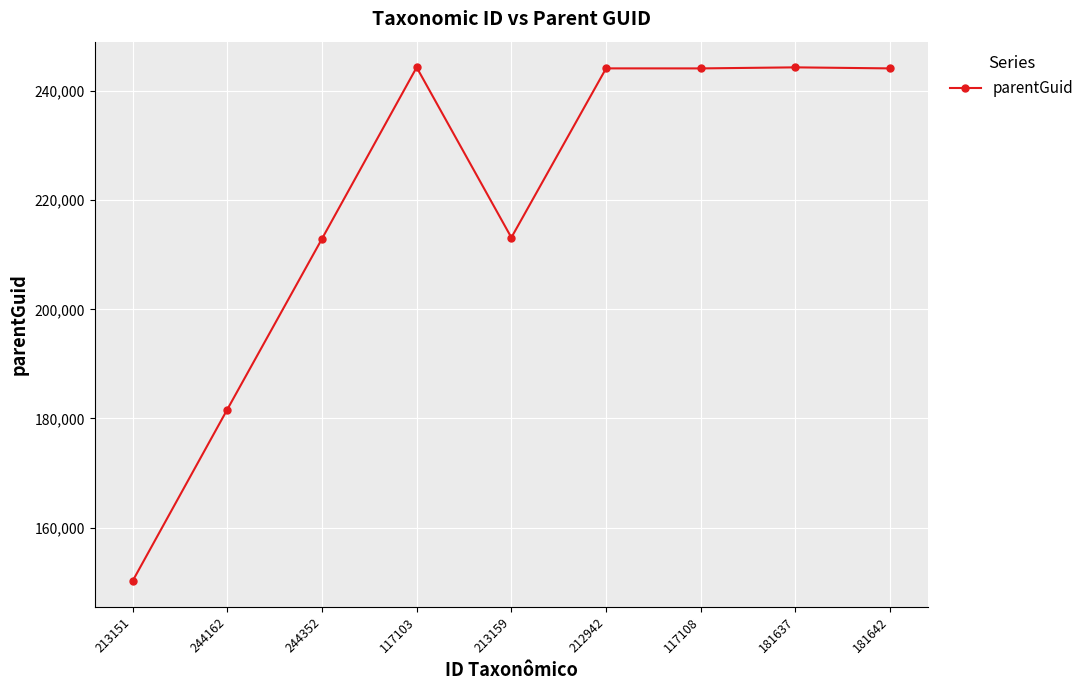

Count the number of data series in this chart.

1